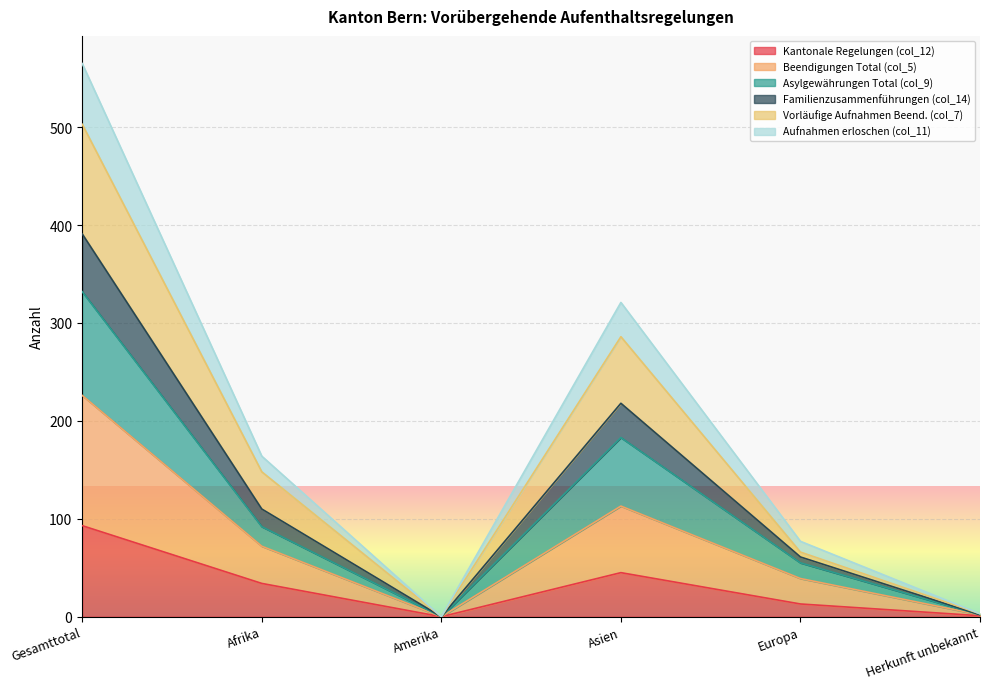

True or false: Asylgewährungen Total (col_9) and Familienzusammenführungen (col_14) cross at least once.

False